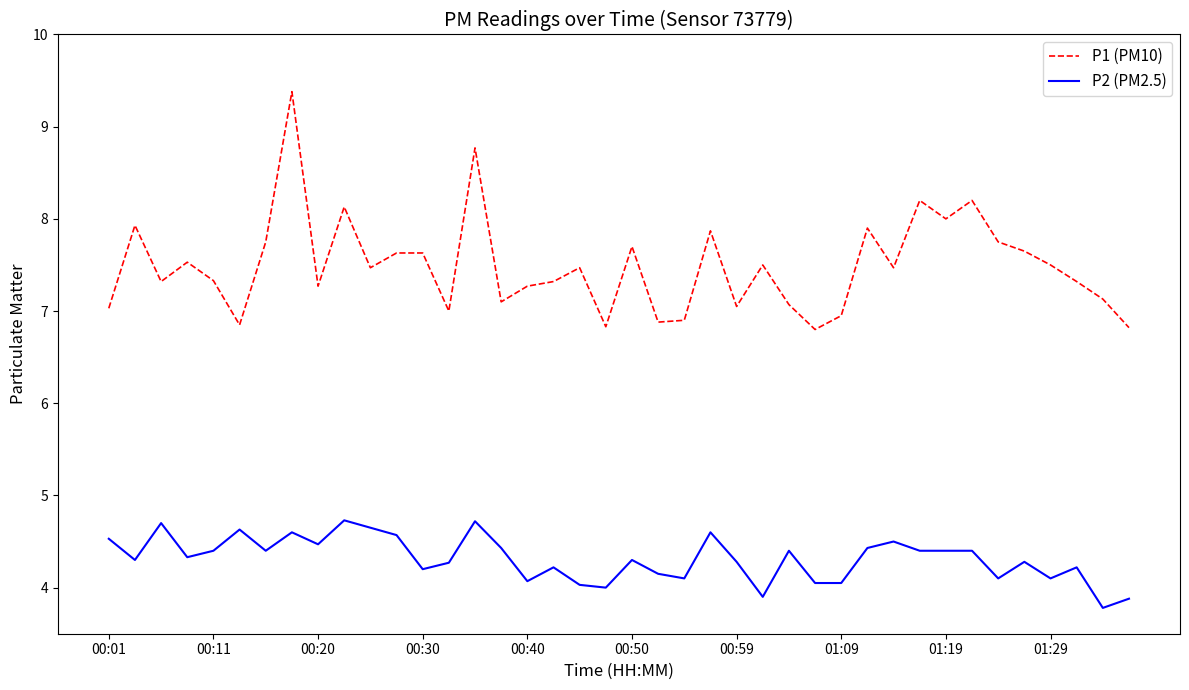

Rank the series by their average value, from lowest to highest.

P2 (PM2.5), P1 (PM10)